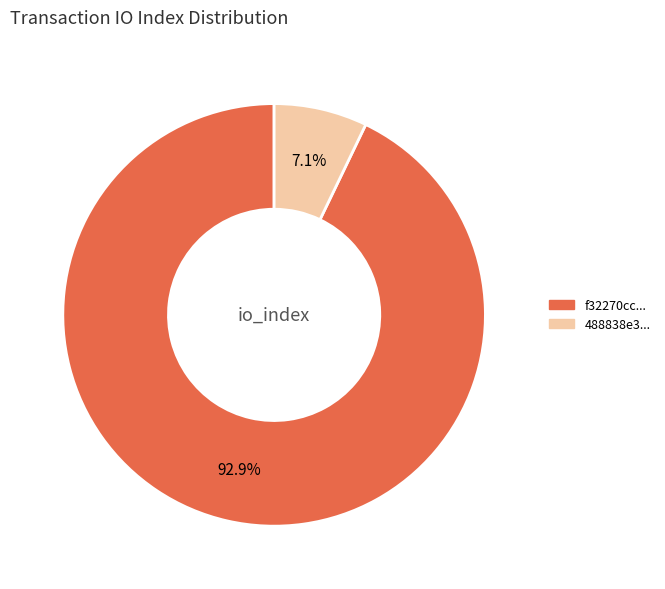

Is there a majority slice in this chart?

Yes